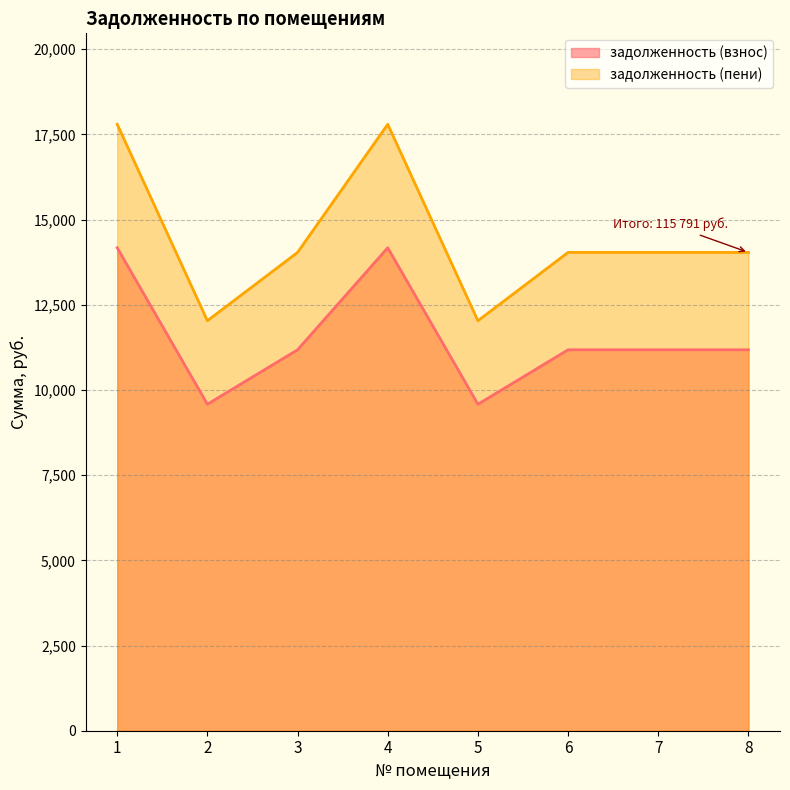

Which has a higher value, 2 or 7?

7